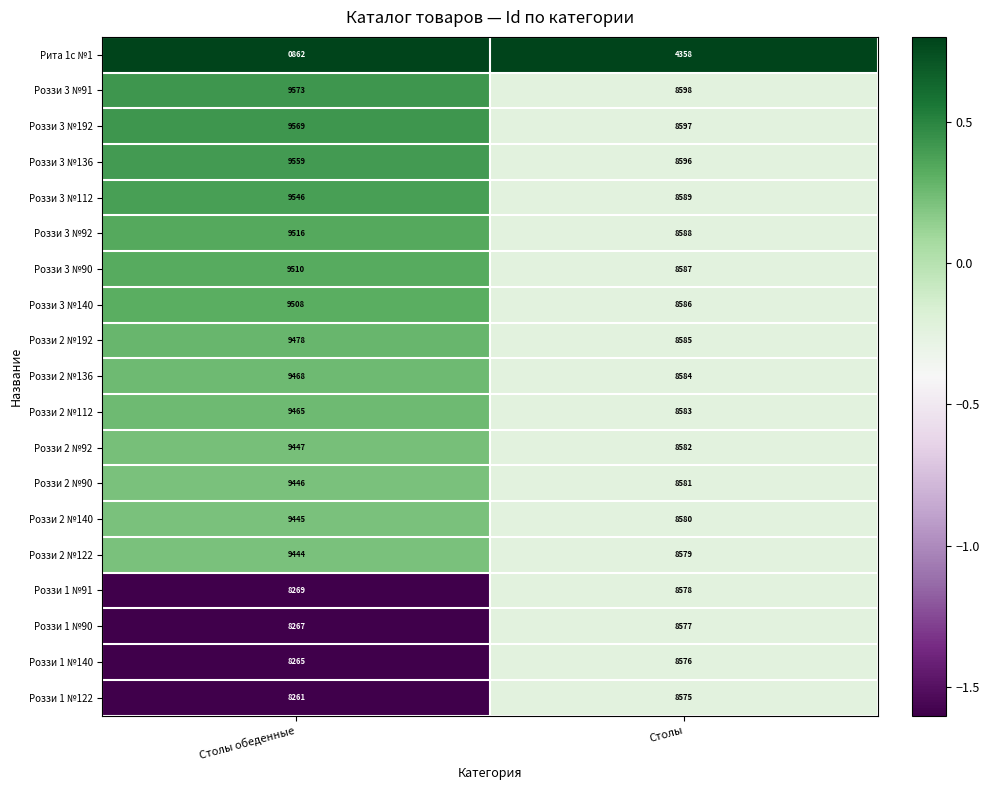

At which label is Роззи 2 №140 closest to 9012?

Столы